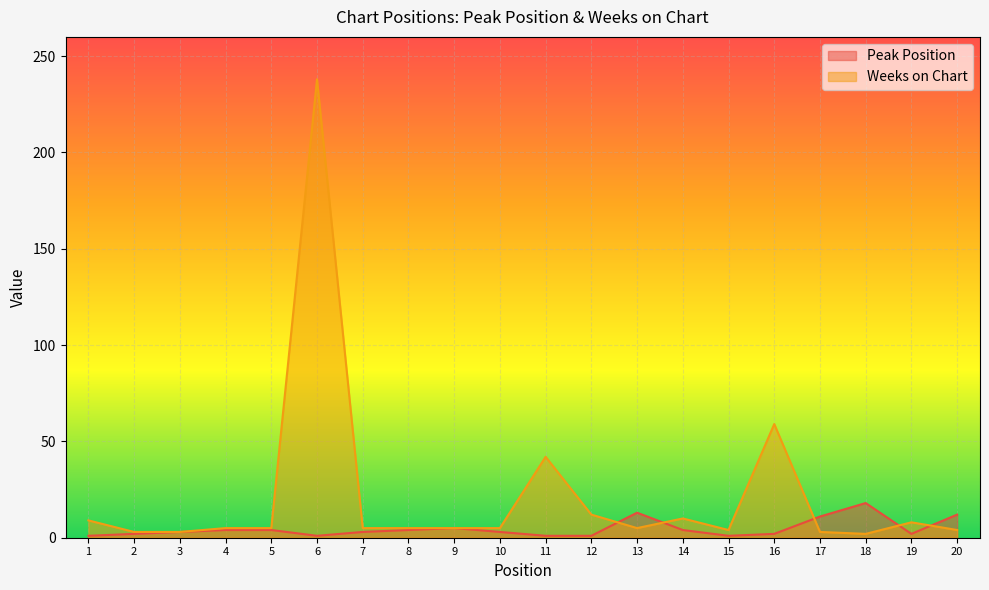

How many interior local peaks does the Peak Position series have?

3